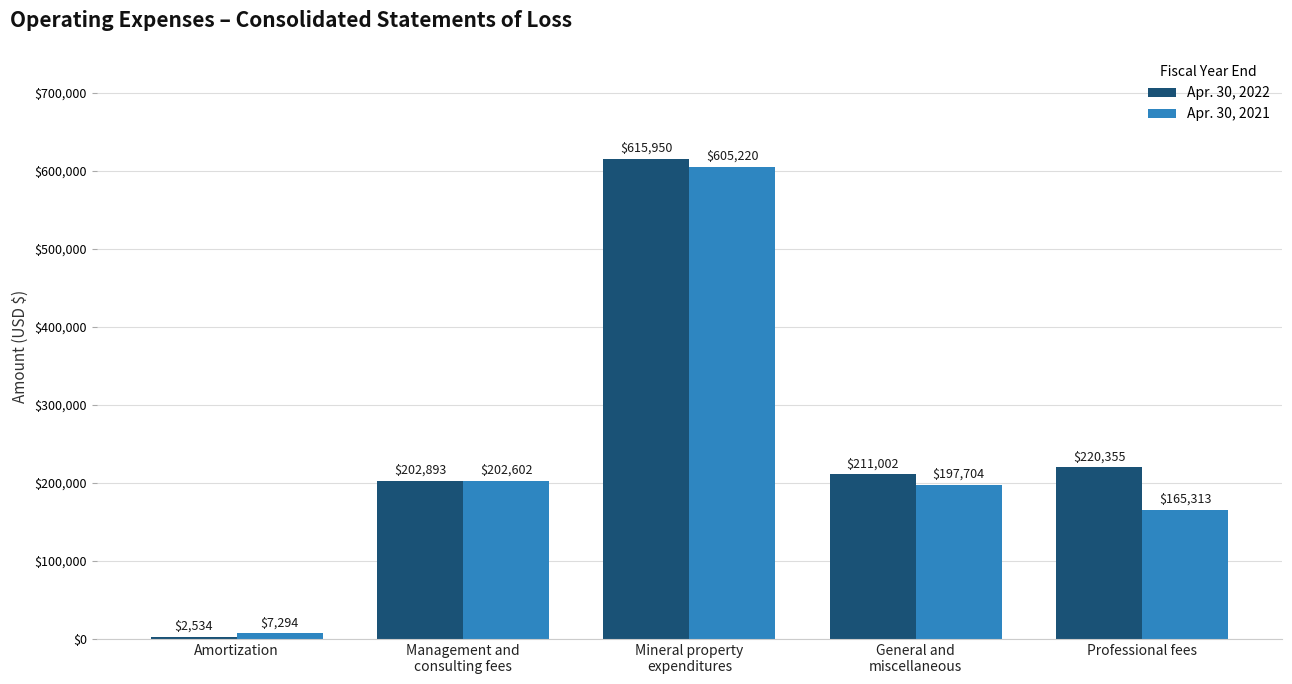

Rank the series by their average value, from highest to lowest.

Apr. 30, 2022, Apr. 30, 2021